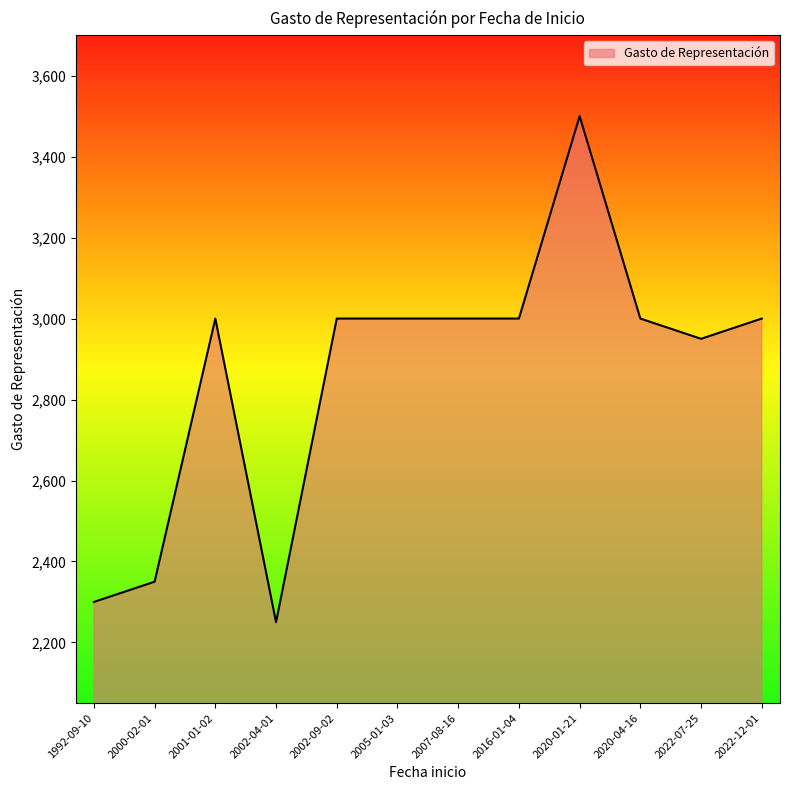

The chart shows a value of 1144 at 2005-01-03. True or false?

False